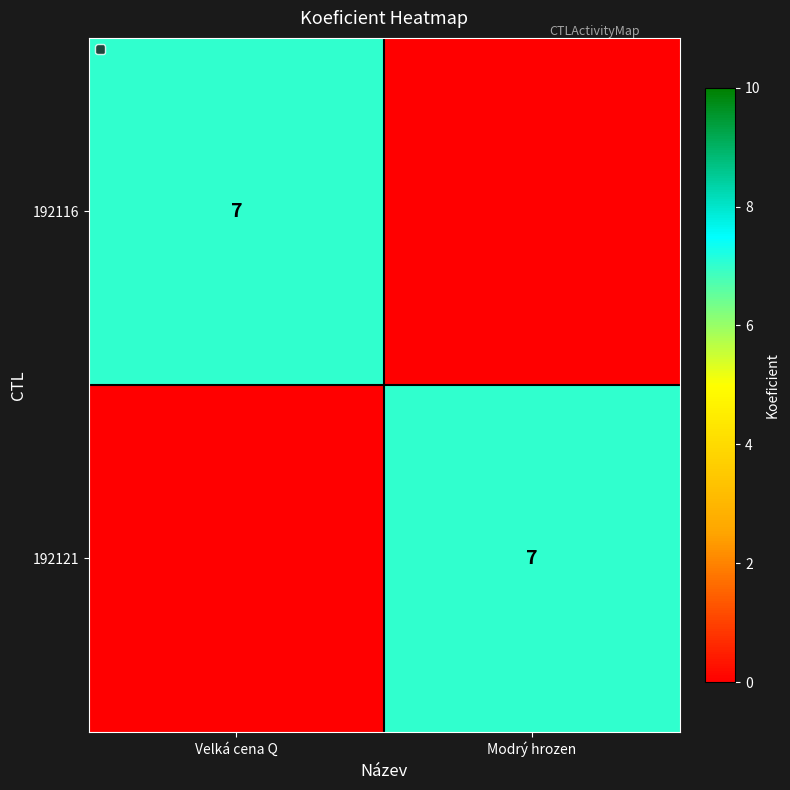

Is it true that 192121 equals 7 at Modrý hrozen?

True